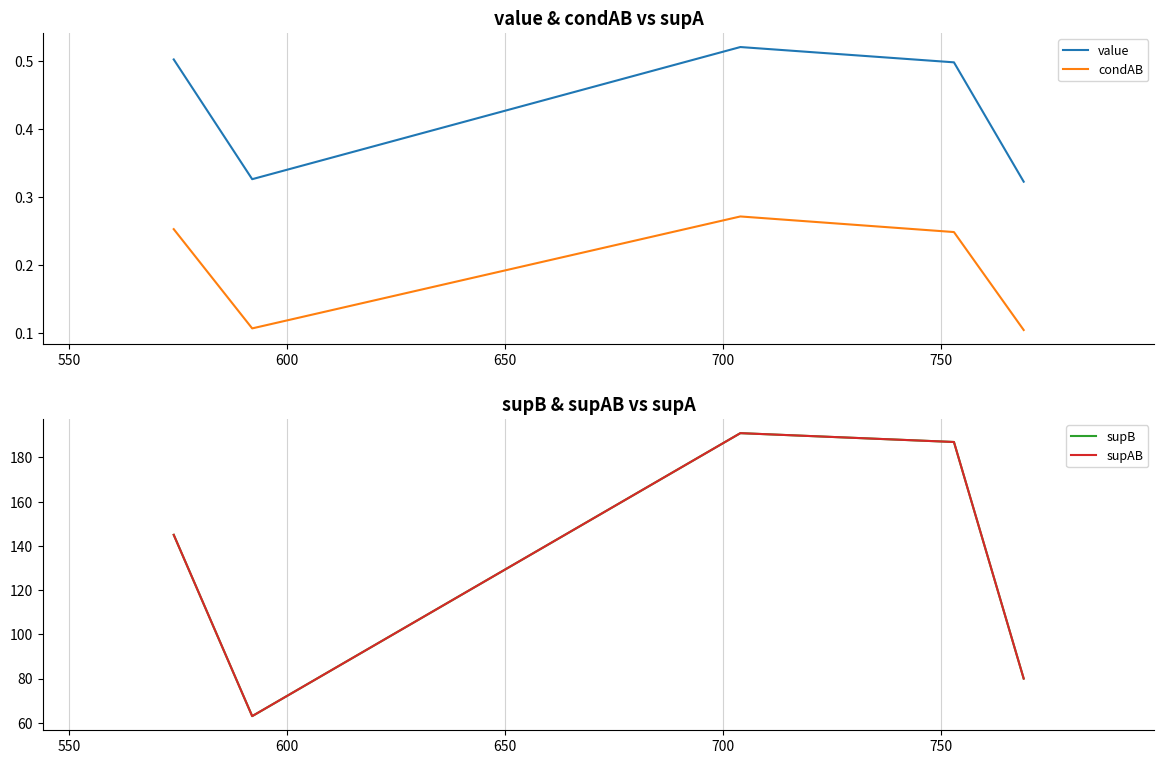

Reading left to right, transcribe all the data shown in this chart.

value: 0.5	0.3	0.5	0.5	0.3
condAB: 0.3	0.1	0.3	0.2	0.1
supB: 145.0	63.0	191.0	187.0	80.0
supAB: 145.0	63.0	191.0	187.0	80.0